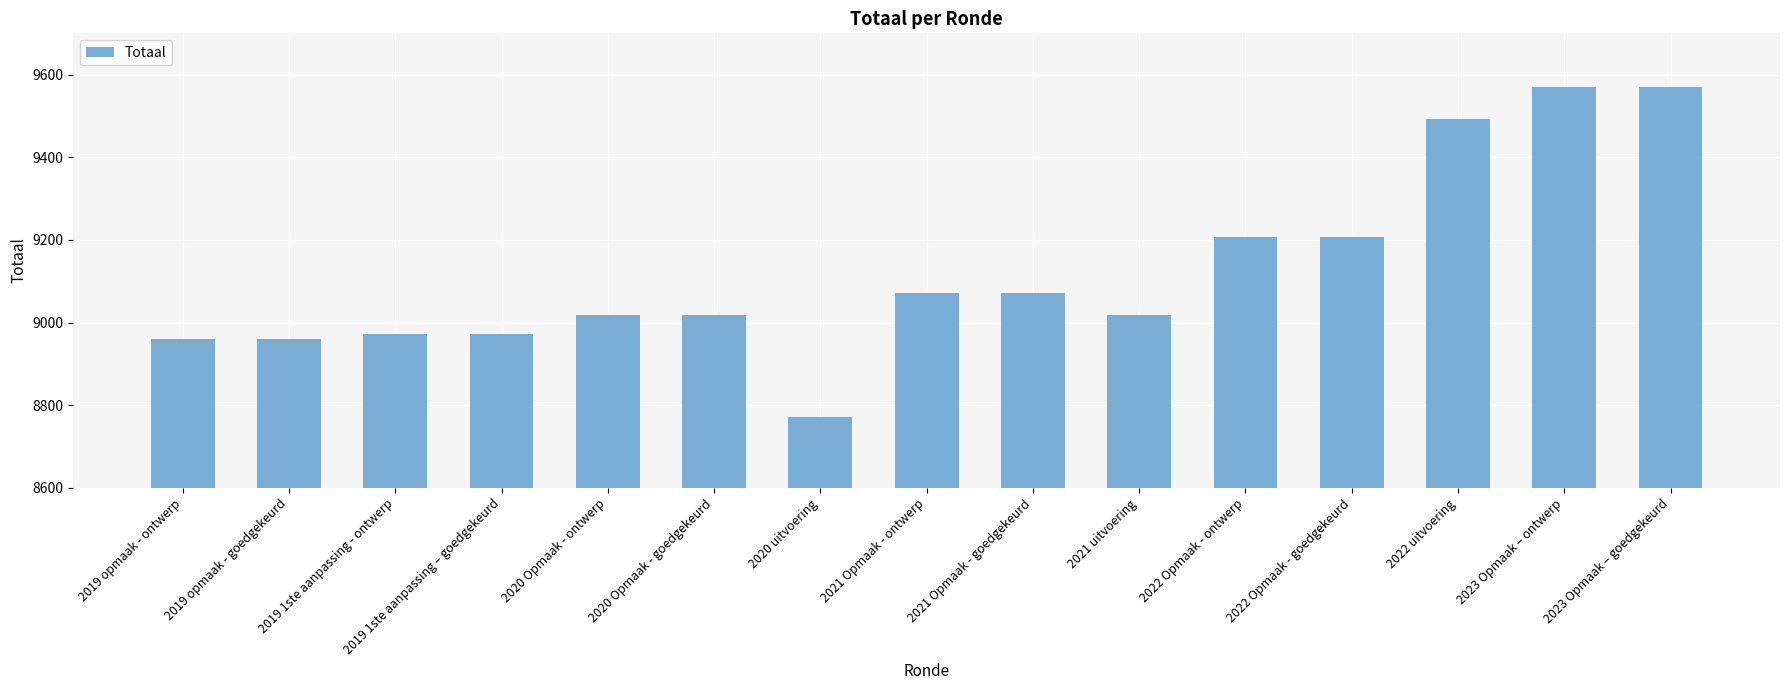

The value at 2023 Opmaak – goedgekeurd is 6306. True or false?

False